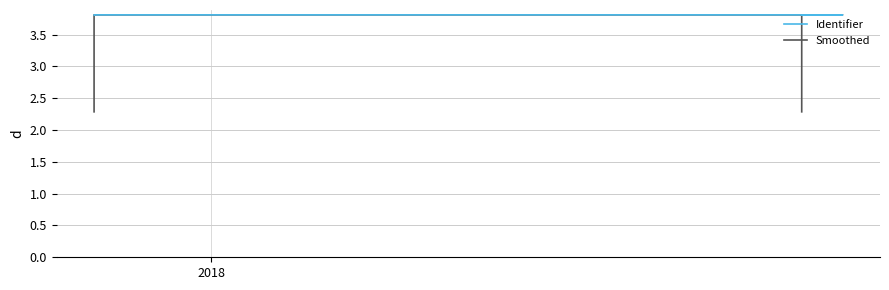

True or false: Smoothed and Identifier cross at least once.

True